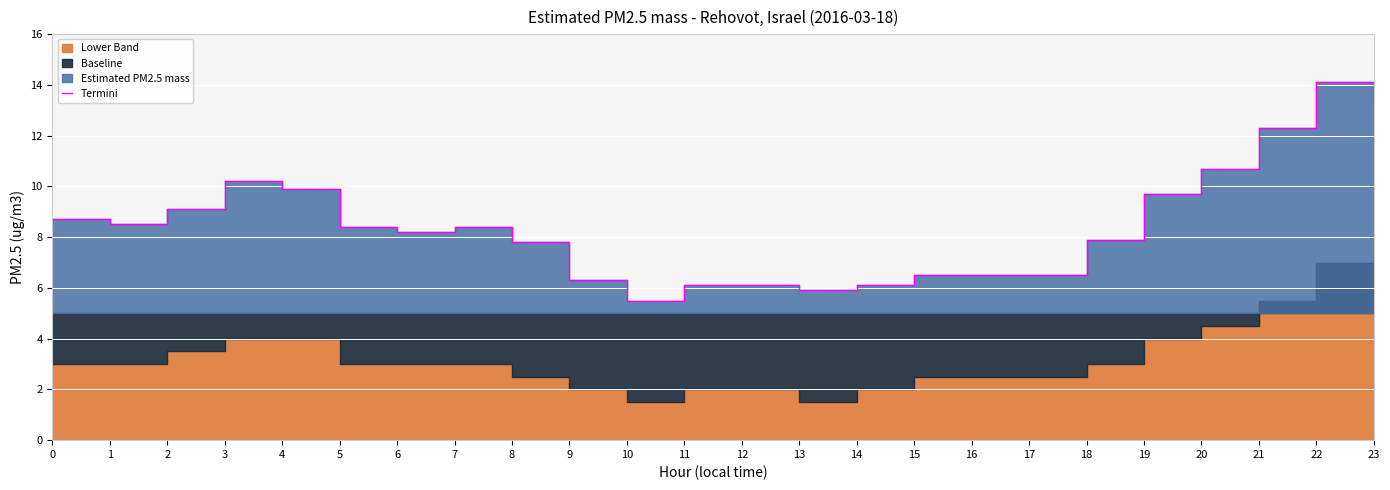

At which category does the data reach its first local peak?

3